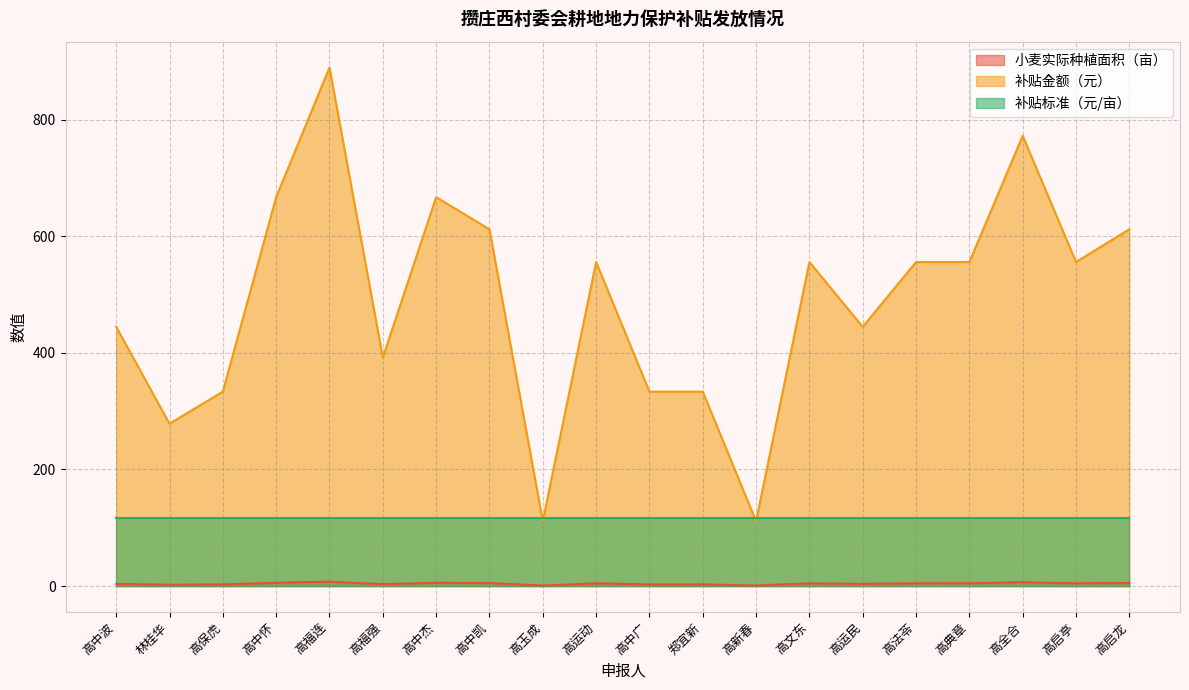

What is the spread (max minus min) of values at 高保虎?

330.6